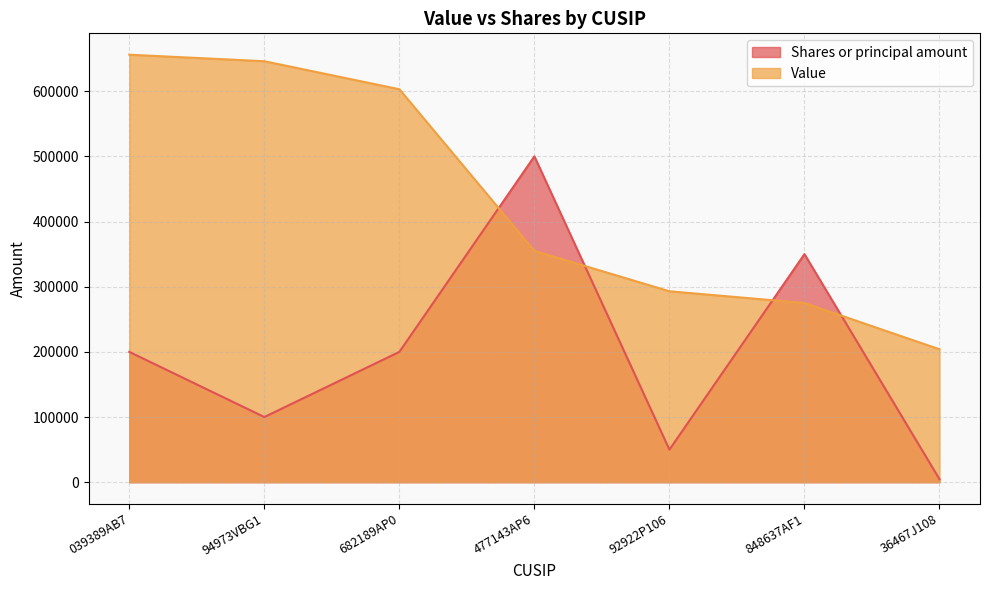

At which category is the sum across all series the highest?

039389AB7